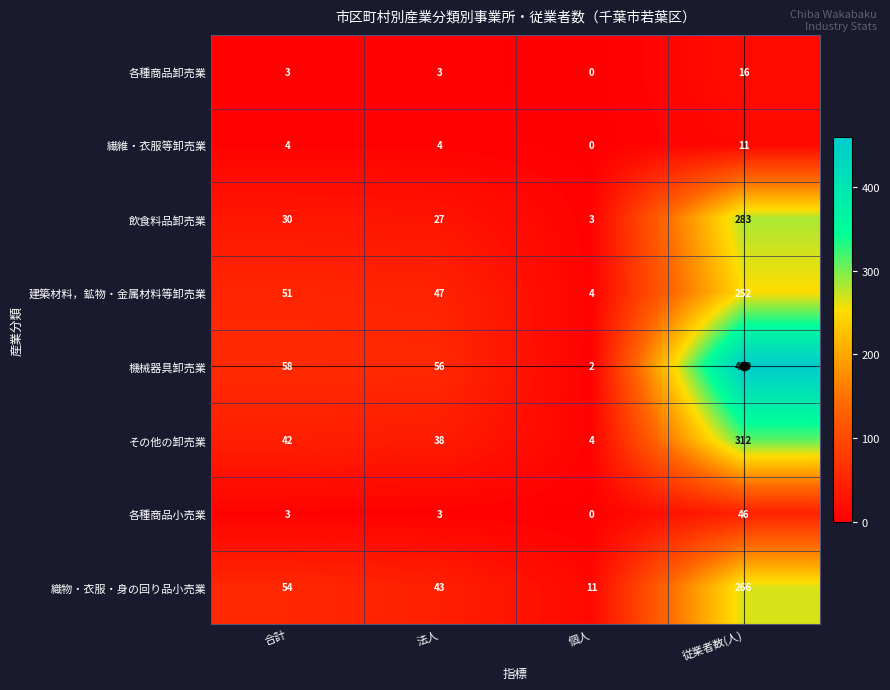

How many categories are shown in the chart?

4